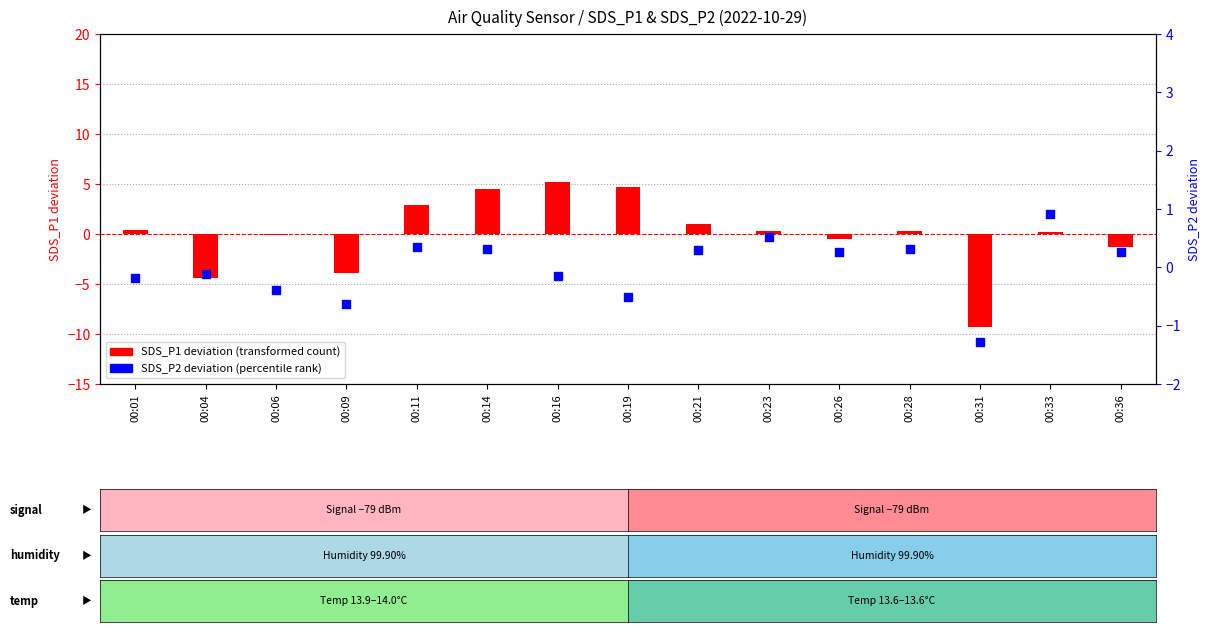

What is the change in value from 00:09 to 00:31?

-0.7